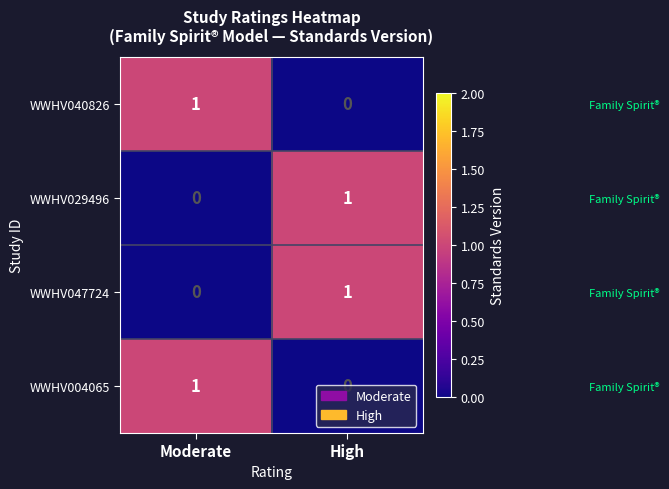

Is the value of WWHV040826 at Moderate greater than the value of WWHV029496 at Moderate?

Yes